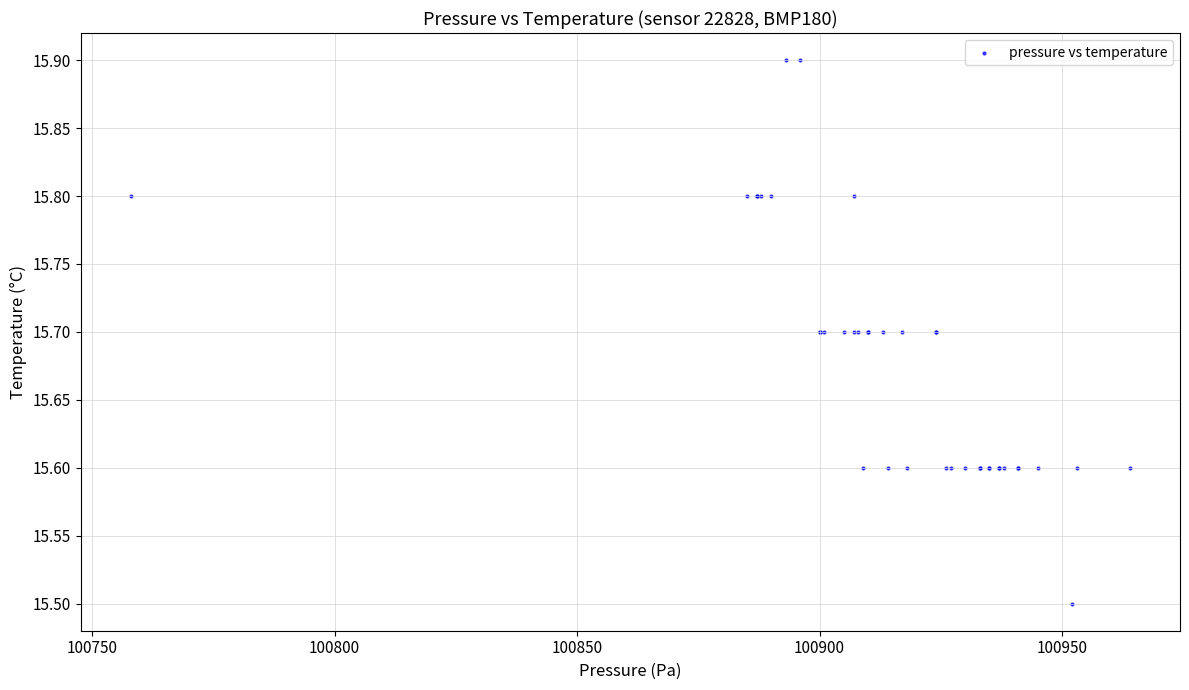

What Y value in the scatter plot is closest to 15?

15.5